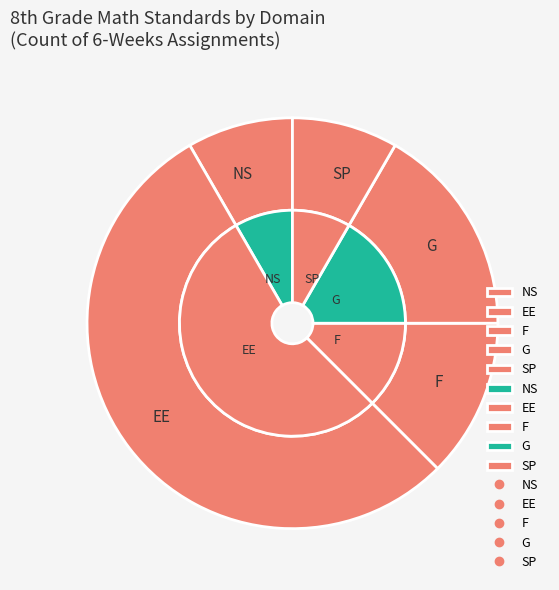

True or false: EE accounts for 51% of the total.

False